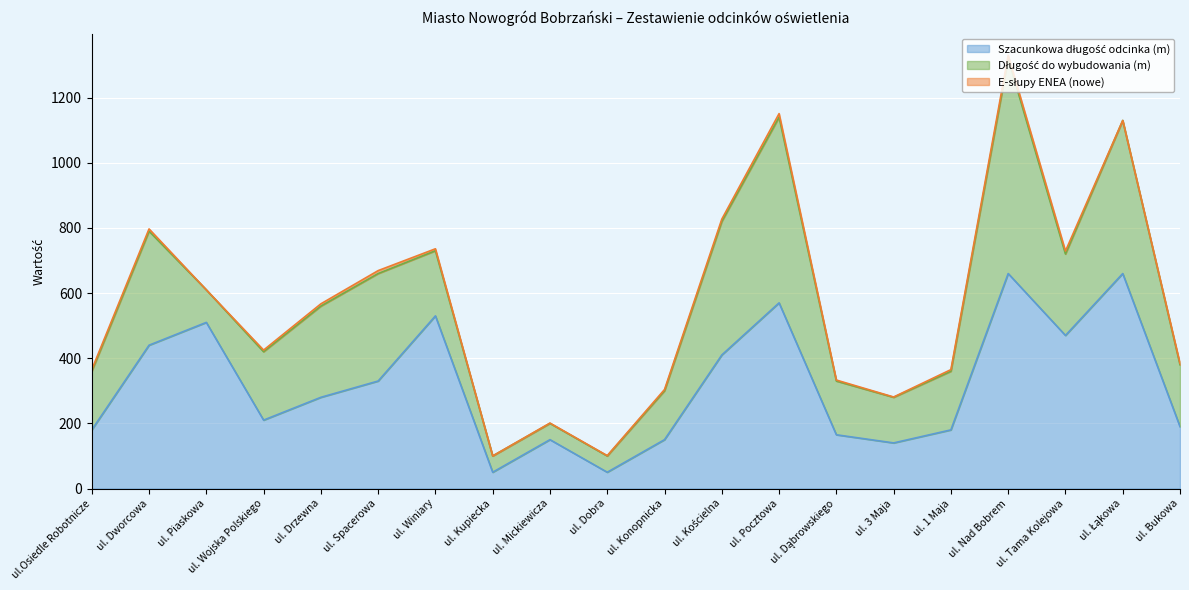

In Długość do wybudowania (m), how many points are lower than both neighbors (excluding endpoints)?

3